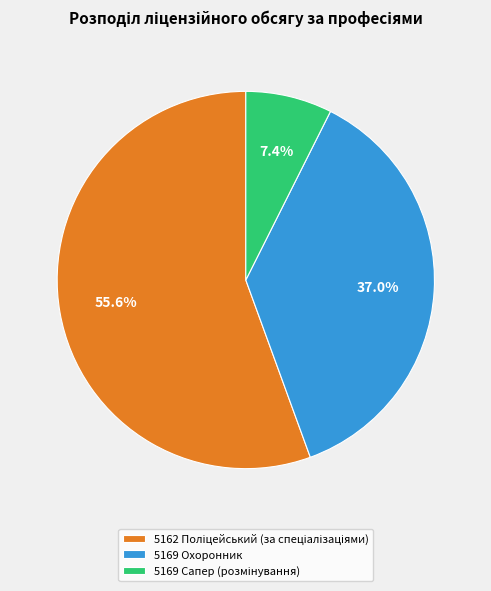

Is there any slice that represents more than half of the pie?

Yes